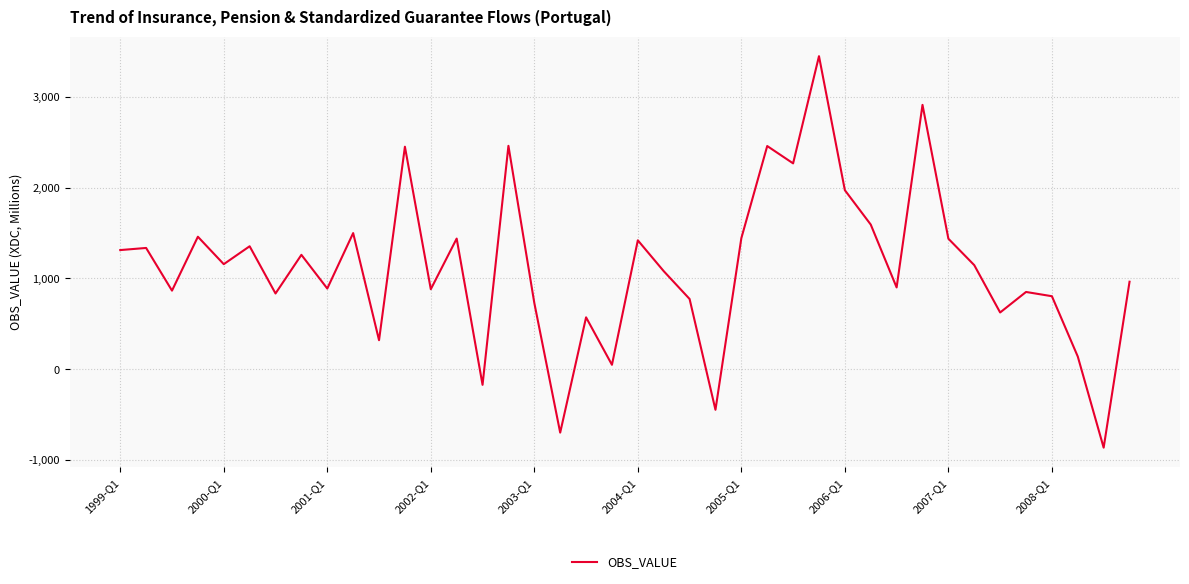

What is the smallest value displayed?

-863.4